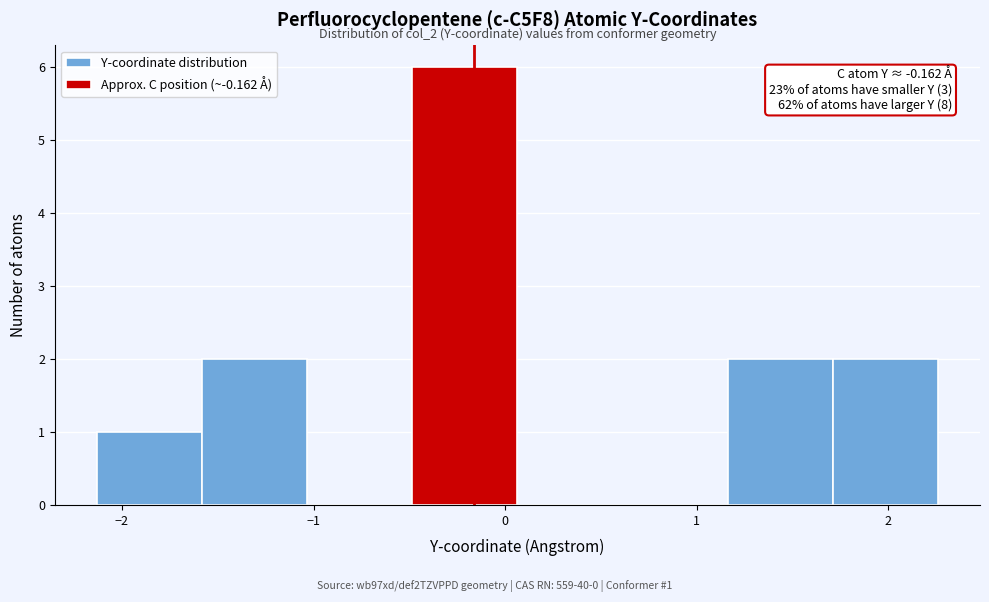

Which range on the x-axis has the tallest bar?

-0.5 to 0.1